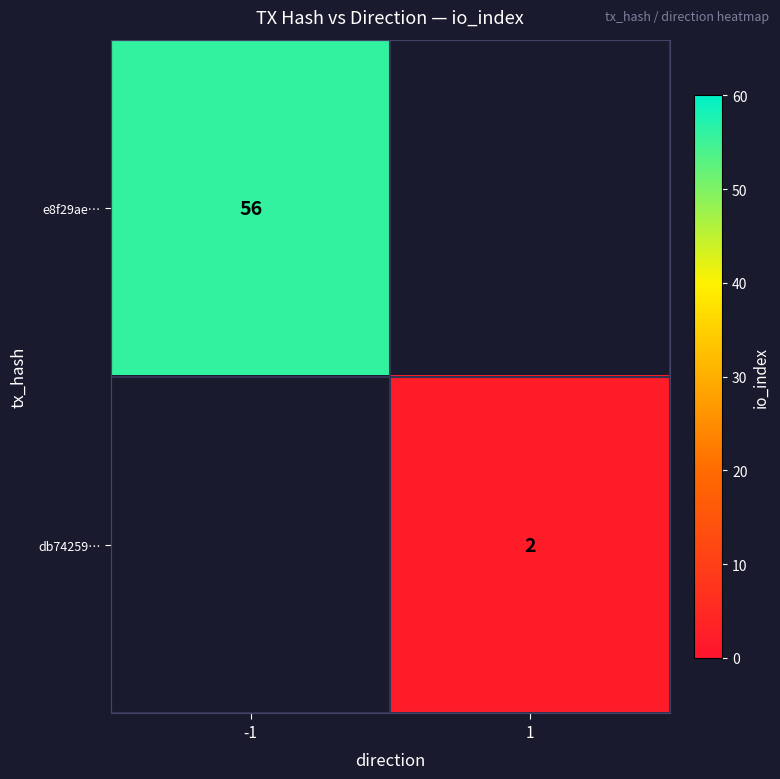

The value of db74259… at 1 is 2. True or false?

True